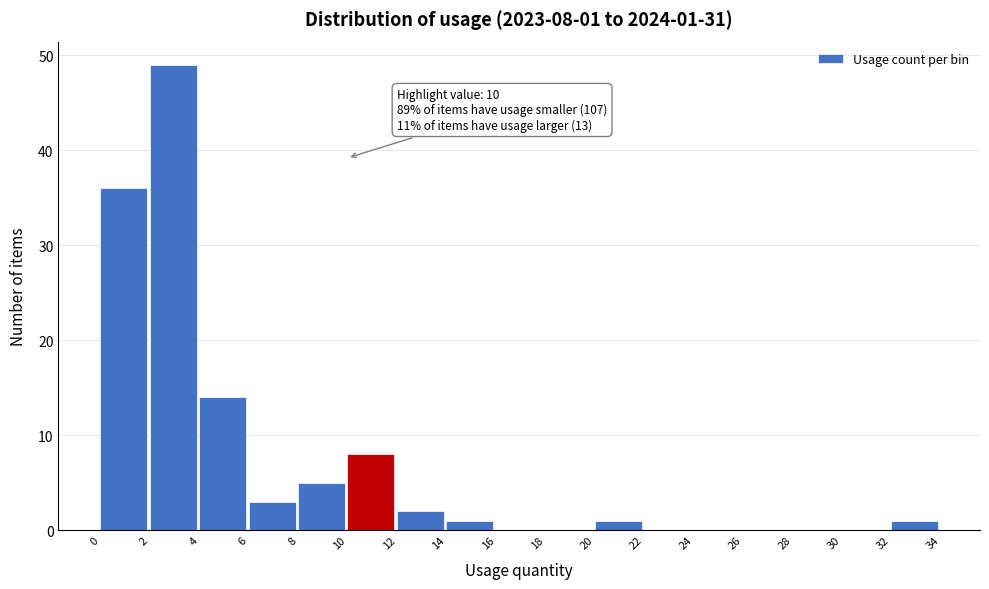

Over which range of the x-axis is the bar tallest?

2 to 4